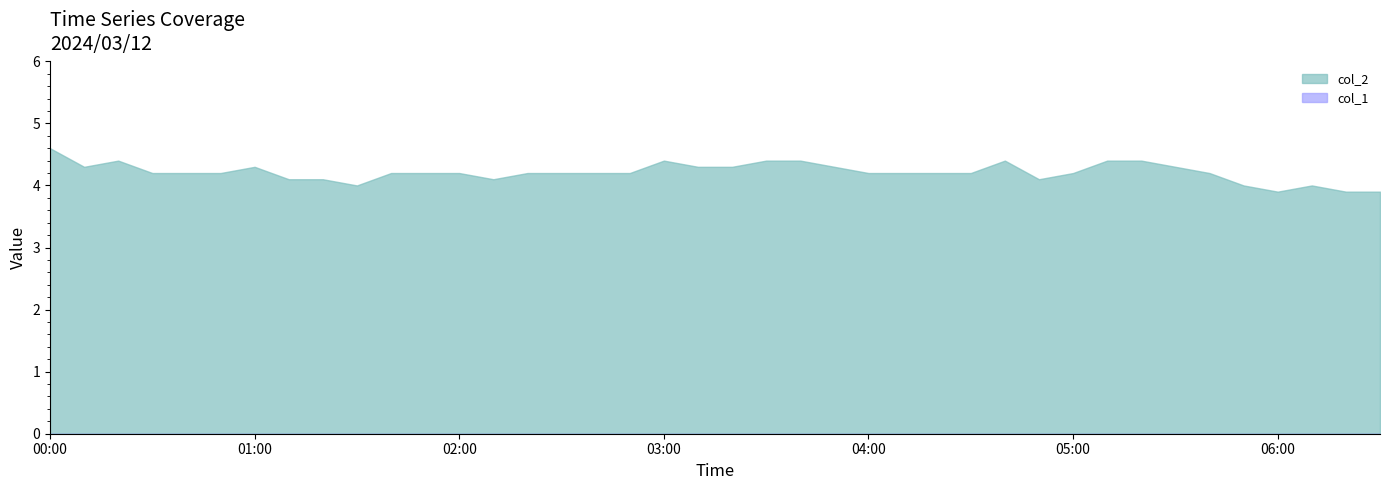

Between 03:30 and 05:00, which series saw the biggest shift?

col_2